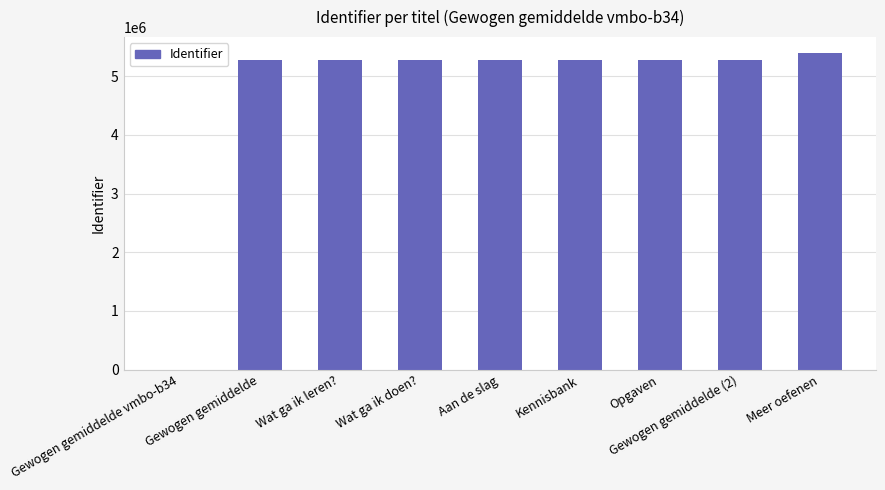

What is the sum of the values at Opgaven and Wat ga ik leren??

10545326